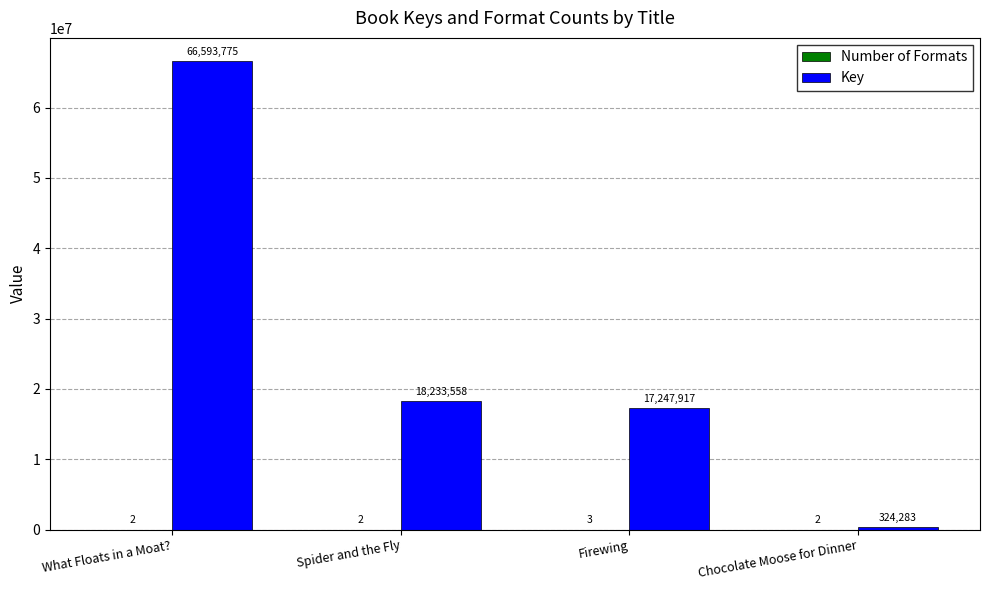

At which label does Key first exceed 18233558?

What Floats in a Moat?